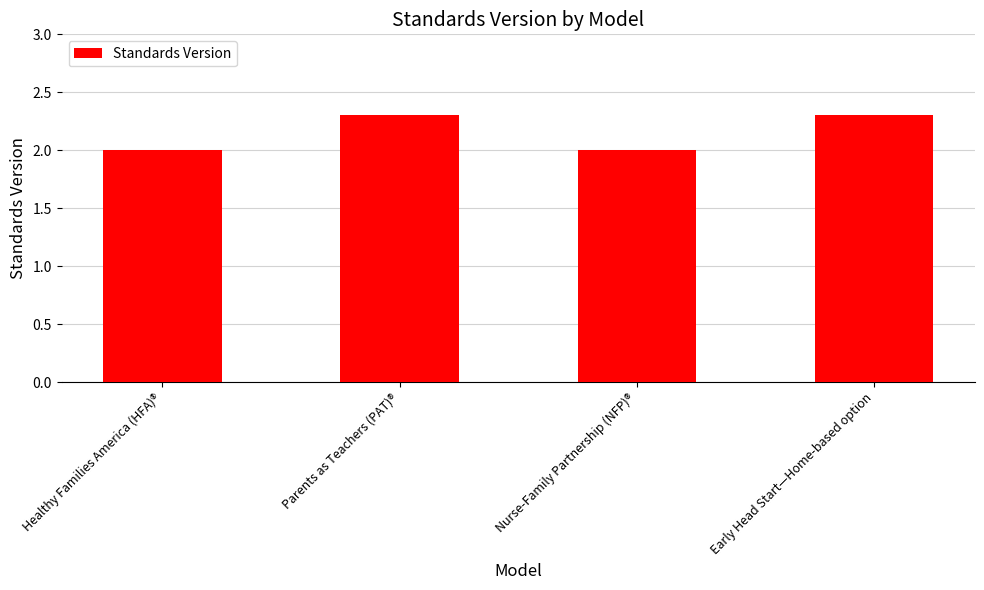

What is the smallest value displayed?

2.0